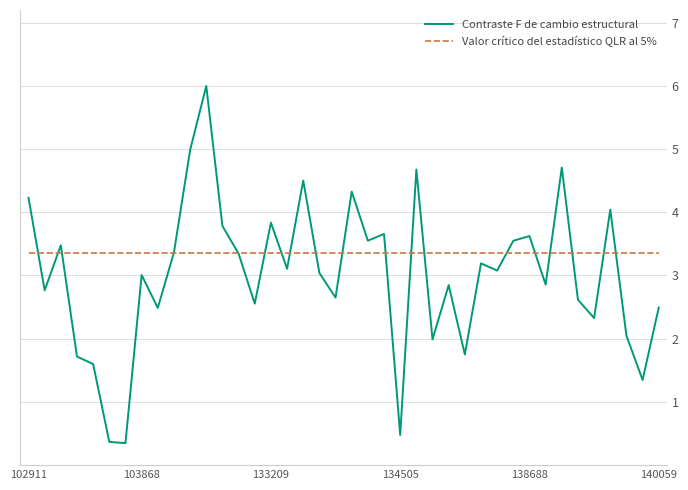

List the series in order of their peak value, lowest first.

Valor crítico del estadístico QLR al 5%, Contraste F de cambio estructural